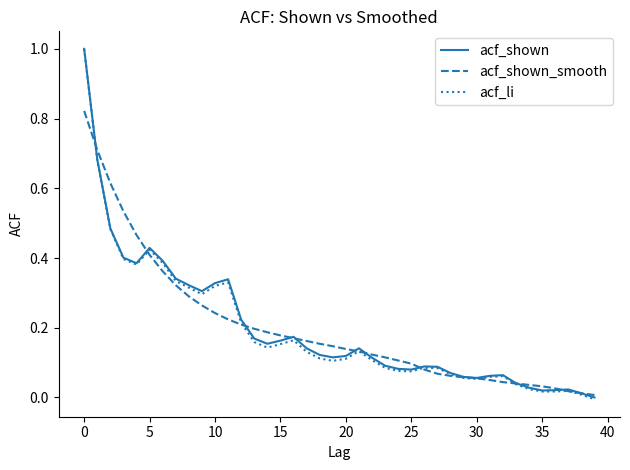

Which series has the widest spread of values?

acf_li